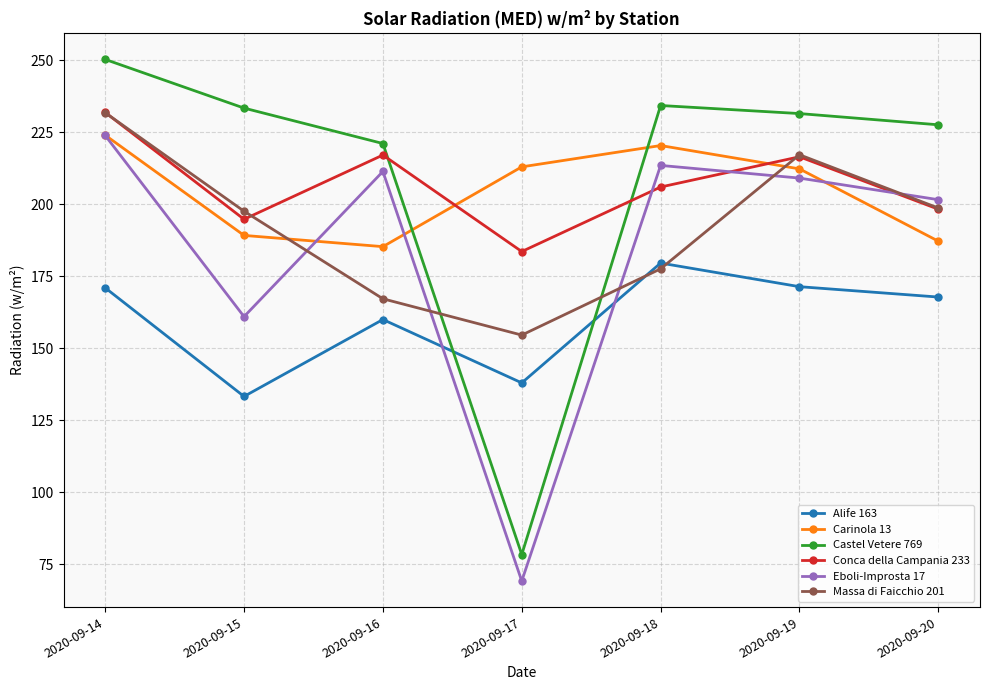

What is the difference between the maximum and second lowest values in the Castel Vetere 769 series?

29.2